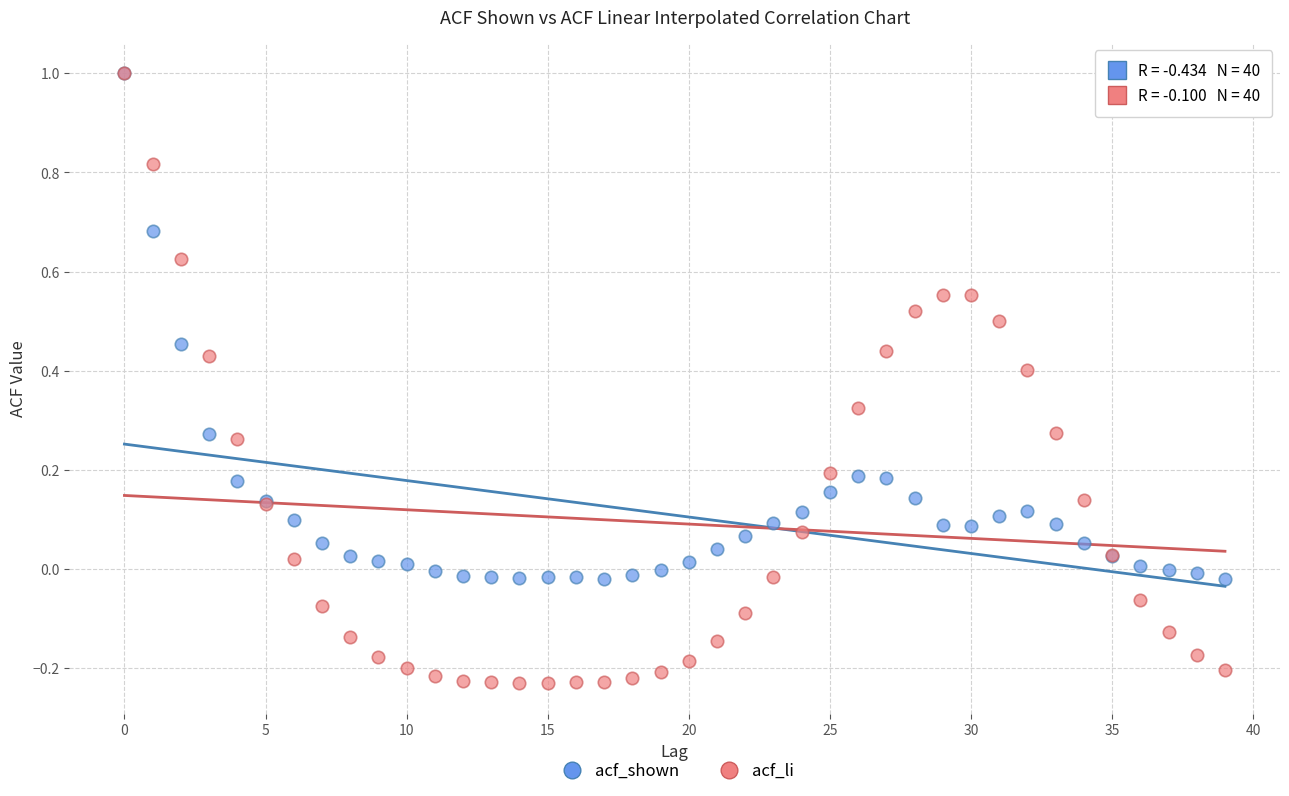

What are all the series names shown in the legend?

acf_shown, acf_li